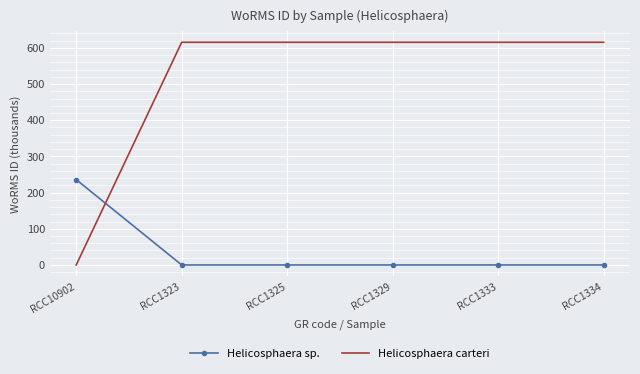

How many values in Helicosphaera carteri are above zero?

5